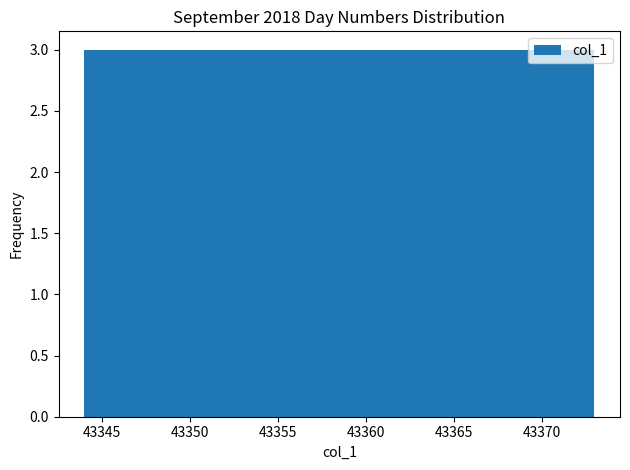

Reading left to right, list every bar in this chart as the range it spans on the x-axis followed by its height. Neither the bar edges nor the heights are printed on the chart, so give them approximately, as read against the axes.

43344.0 to 43346.9: 3
43346.9 to 43349.8: 3
43349.8 to 43352.7: 3
43352.7 to 43355.6: 3
43355.6 to 43358.5: 3
43358.5 to 43361.4: 3
43361.4 to 43364.3: 3
43364.3 to 43367.2: 3
43367.2 to 43370.1: 3
43370.1 to 43373.0: 3